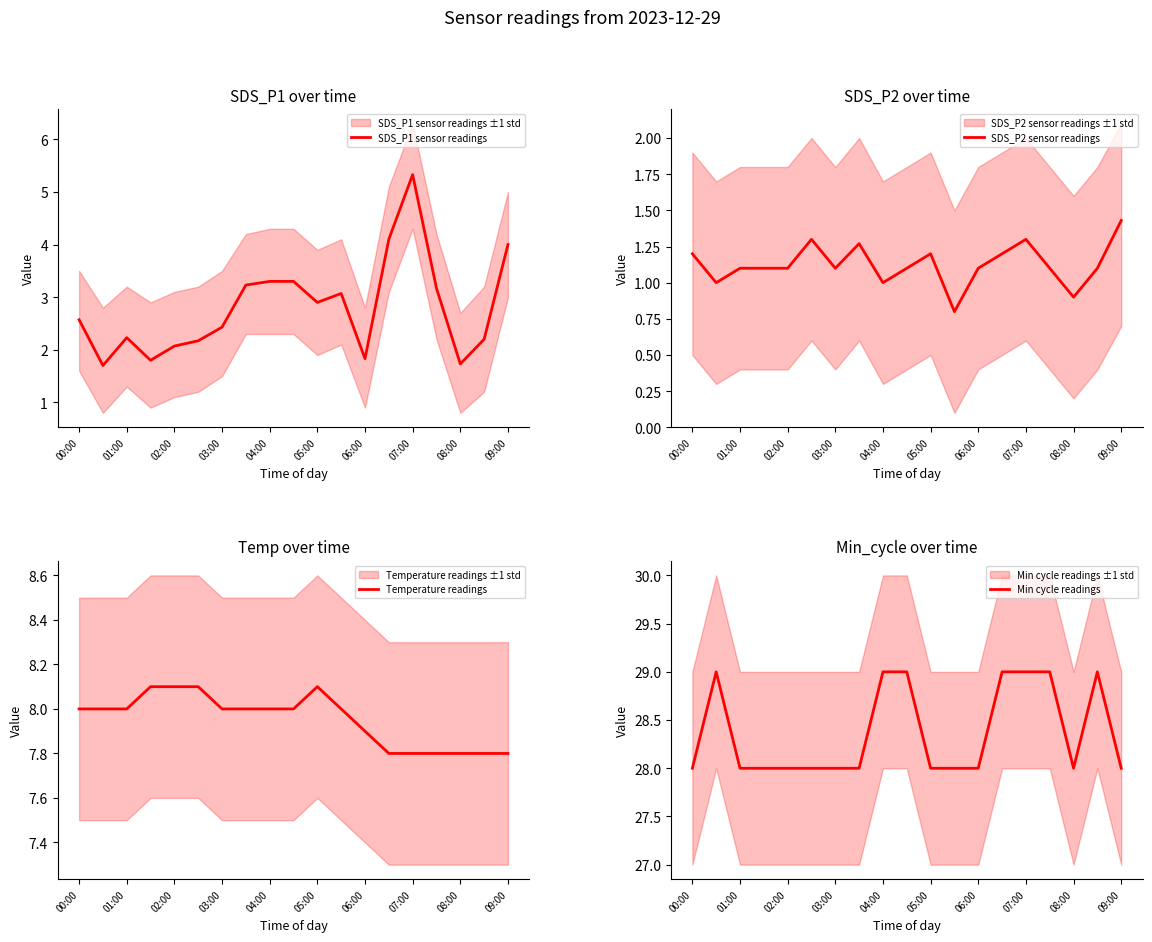

What is the sum of the SDS_P1 sensor readings values at 01:00 and 05:00?

5.1